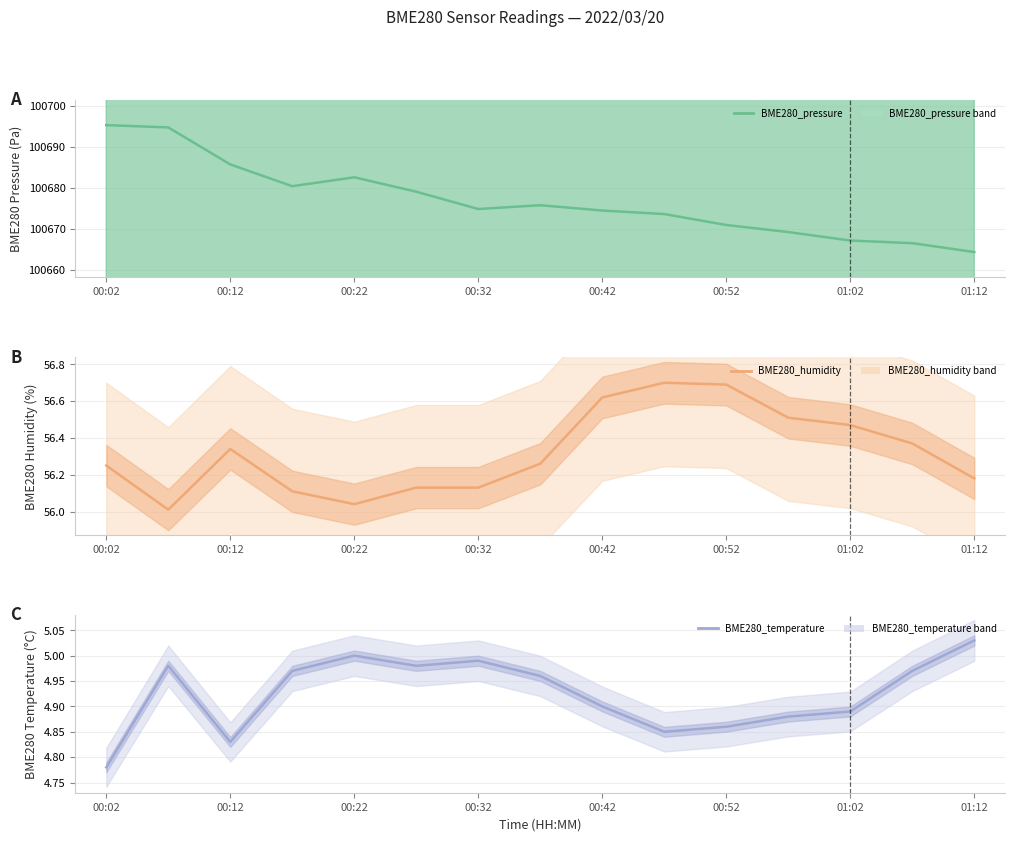

What is the sum of the BME280_temperature values at 13 and 00:22?

9.8